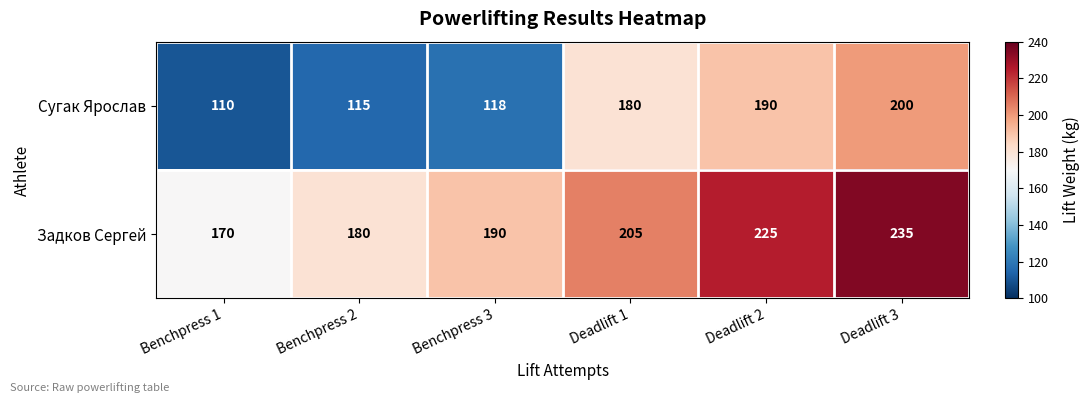

Count the number of categories in the chart.

6